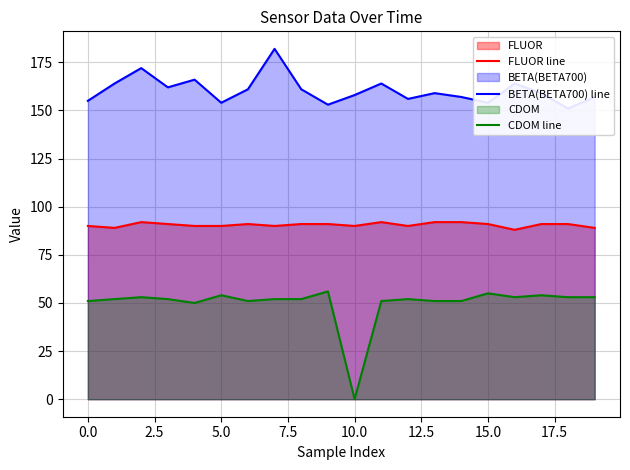

Count the number of data series in this chart.

3